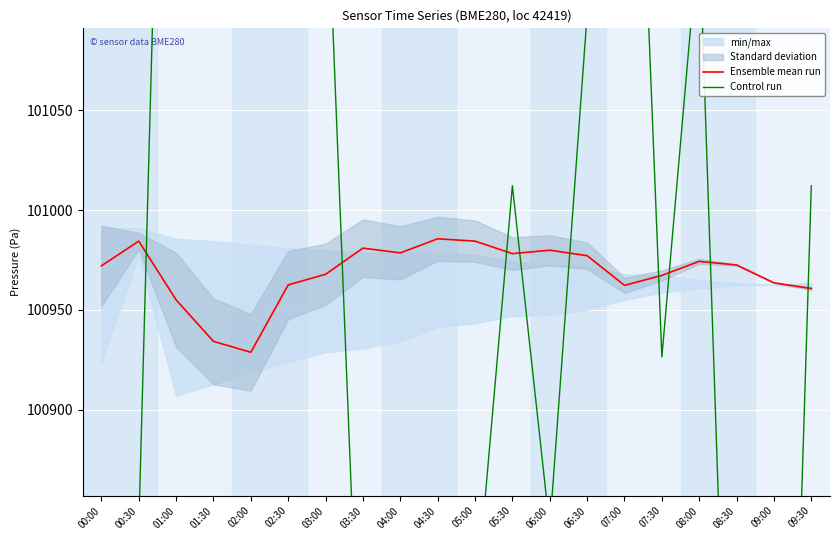

Between which two adjacent categories do Control run and Ensemble mean run first intersect?

00:30 and 01:00